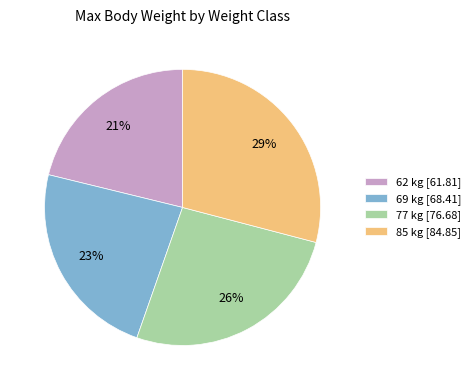

Is there a majority slice in this chart?

No